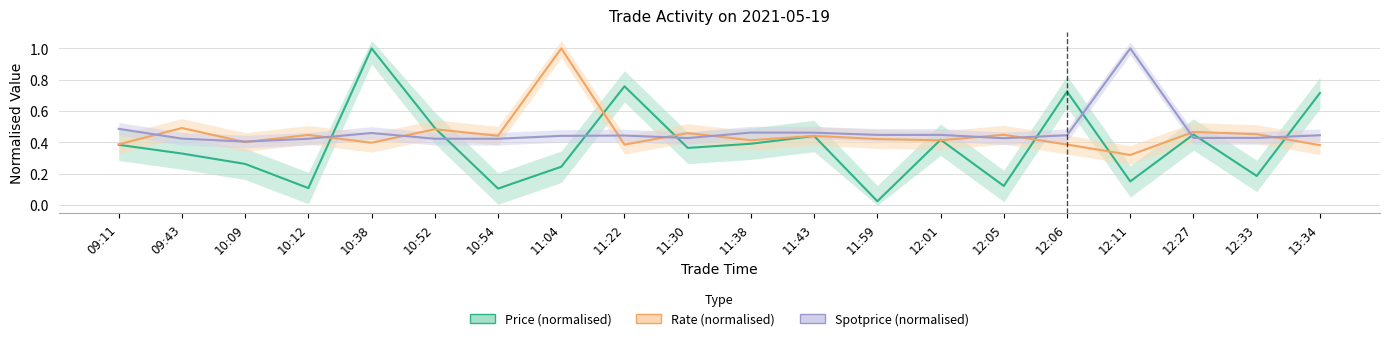

After their last crossing, which series has the higher values: Spotprice (normalised) or Price (normalised)?

Price (normalised)